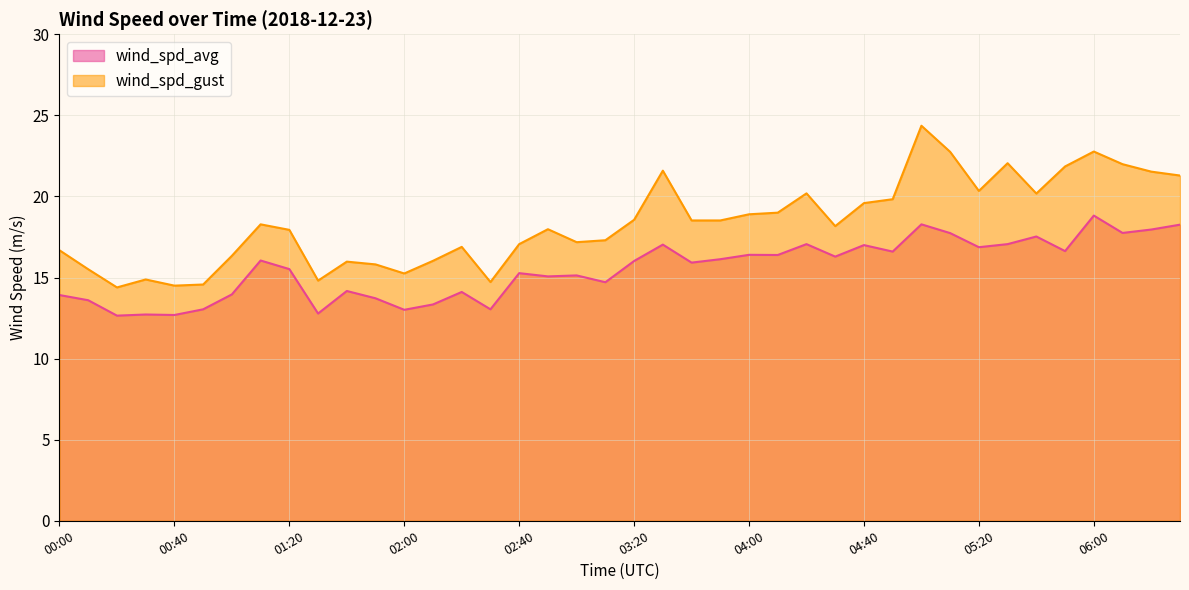

What are all the series names shown in the legend?

wind_spd_avg, wind_spd_gust